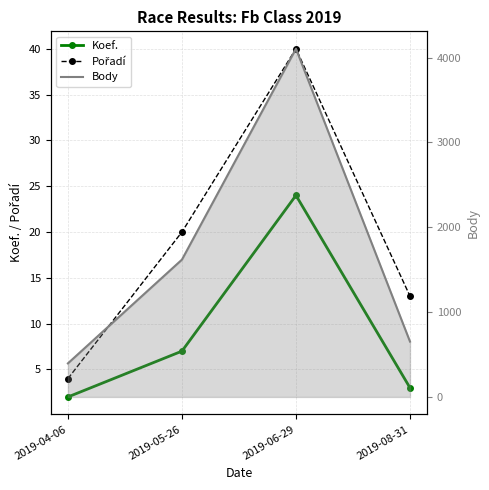

Rank the categories by Pořadí value from lowest to highest.

2019-04-06, 2019-08-31, 2019-05-26, 2019-06-29